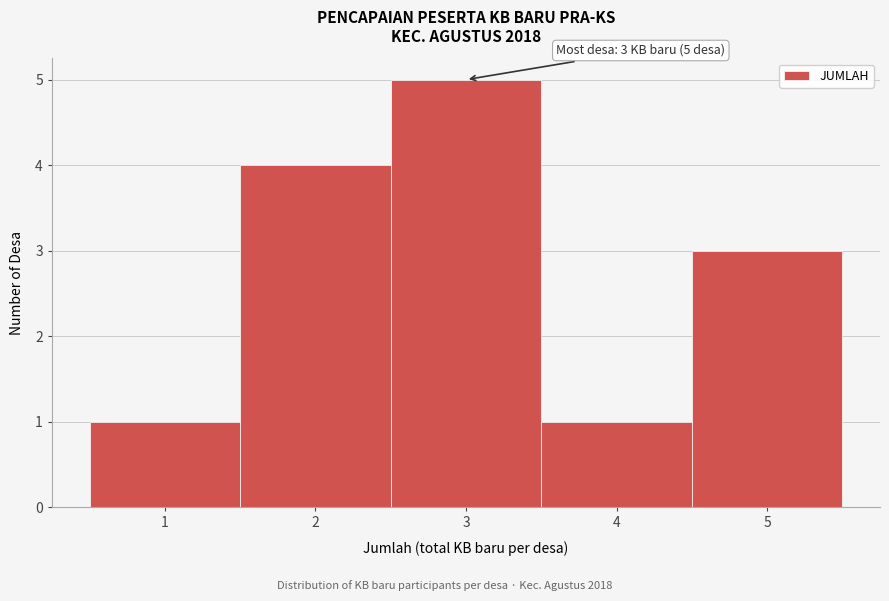

Which range on the x-axis has the tallest bar?

2.5 to 3.5